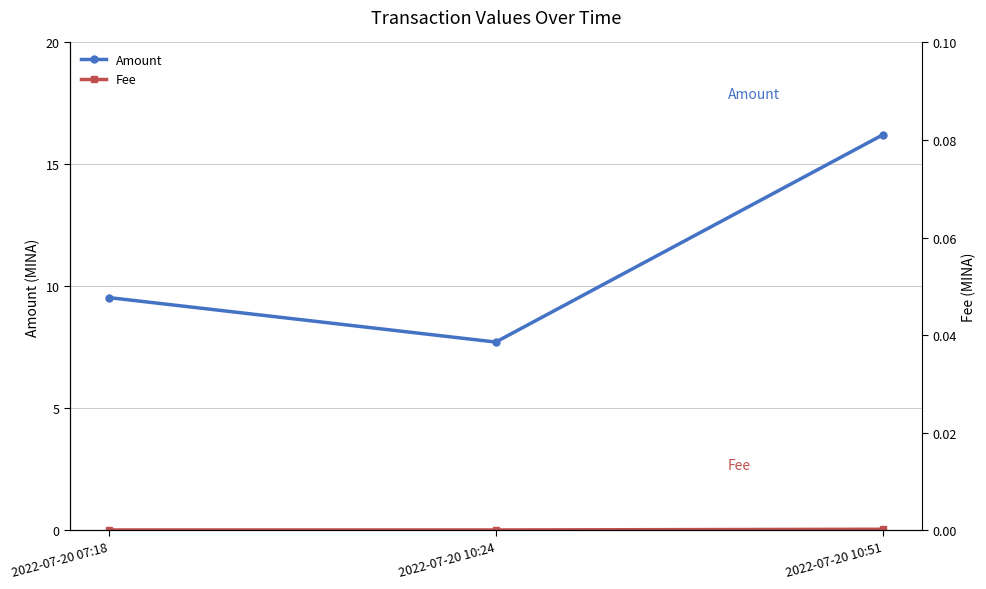

Reading right to left, transcribe all the data shown in this chart.

Amount: 16.2	7.7	9.5
Fee: 0.1	0.0	0.0